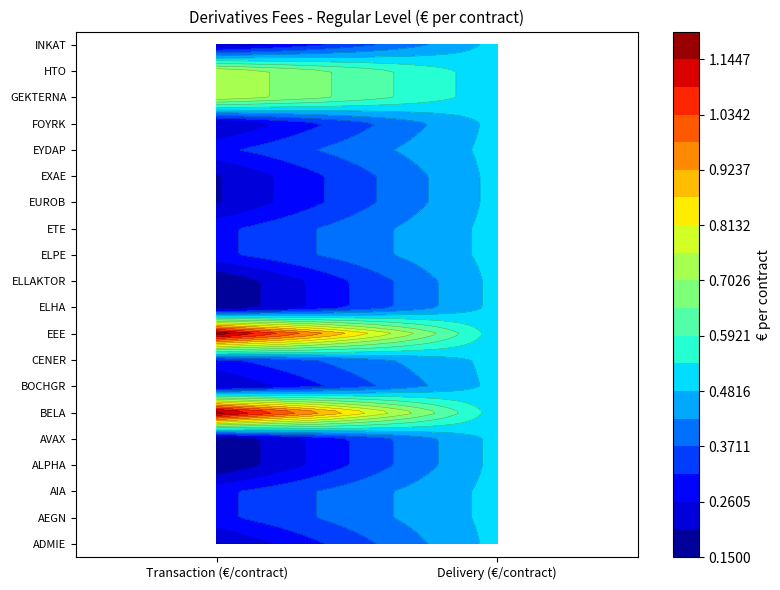

At which category is the sum across all series the highest?

Delivery